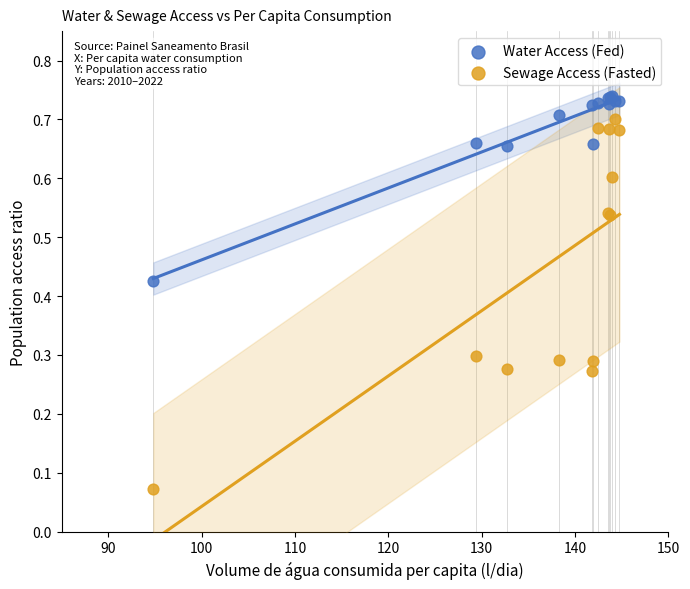

Which series reaches the minimum Y coordinate?

Sewage Access (Fasted)